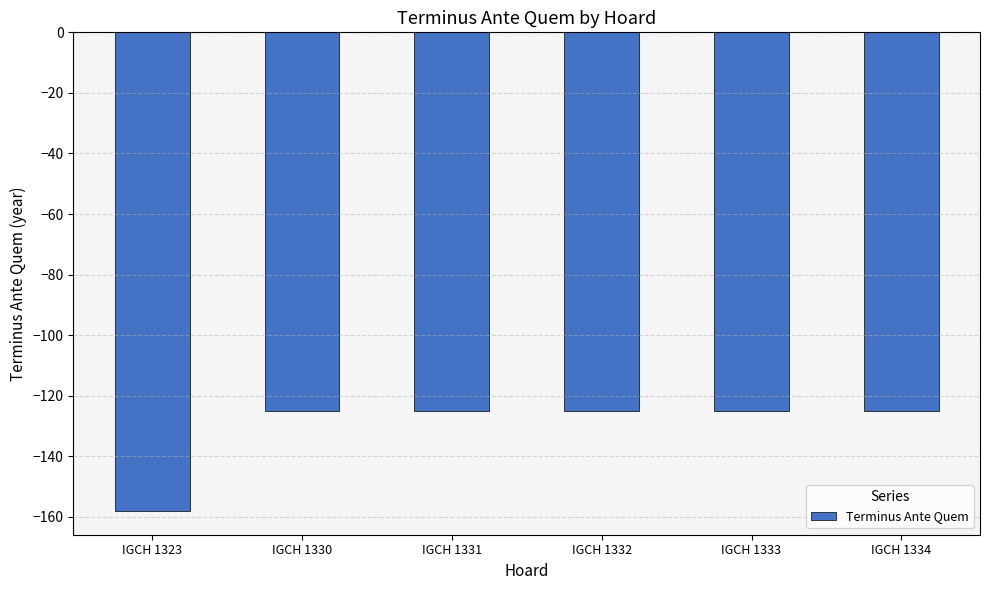

Does the chart contain any negative values?

Yes